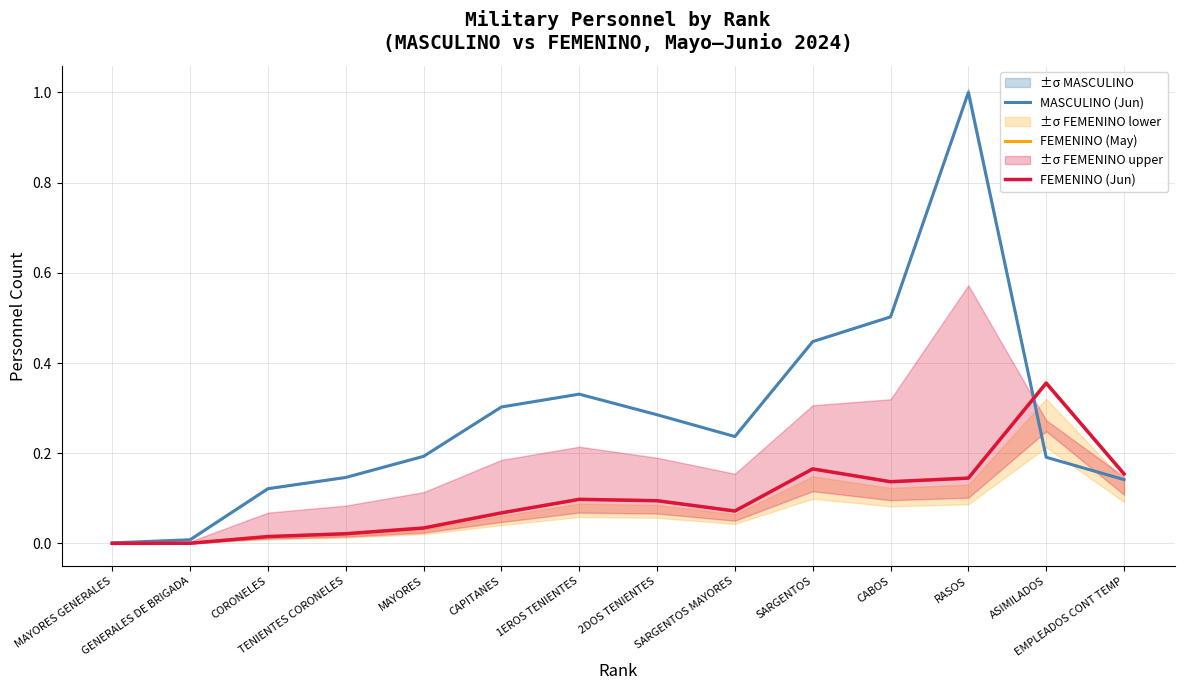

At which label is FEMENINO (May) closest to 0?

MAYORES GENERALES